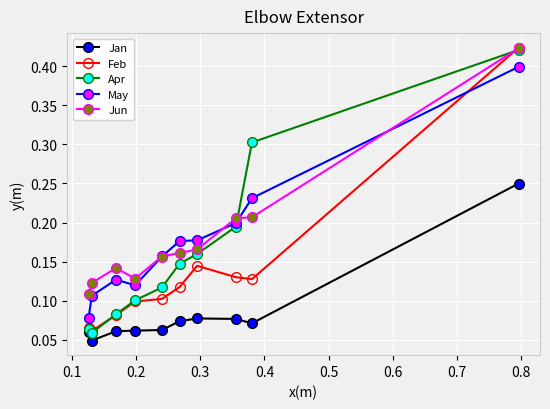

Count the Feb values in the range 0 to 1.

10